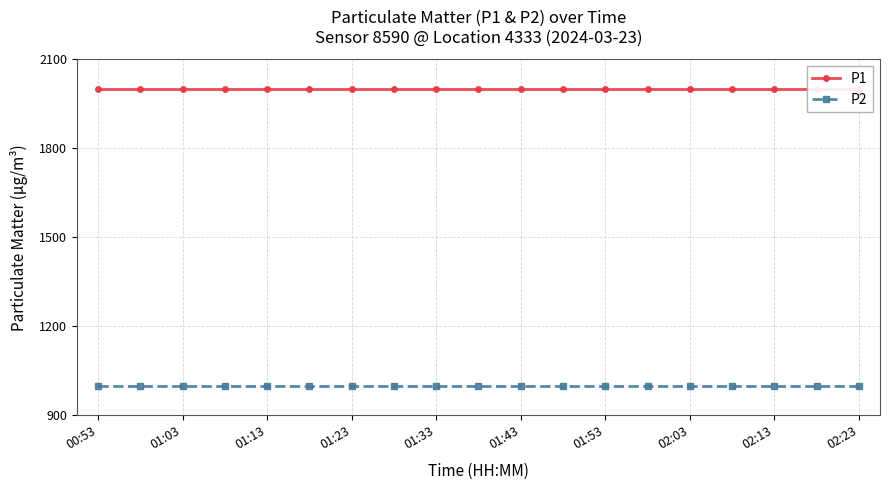

True or false: P2 has more than 1 points higher than both neighbors.

False